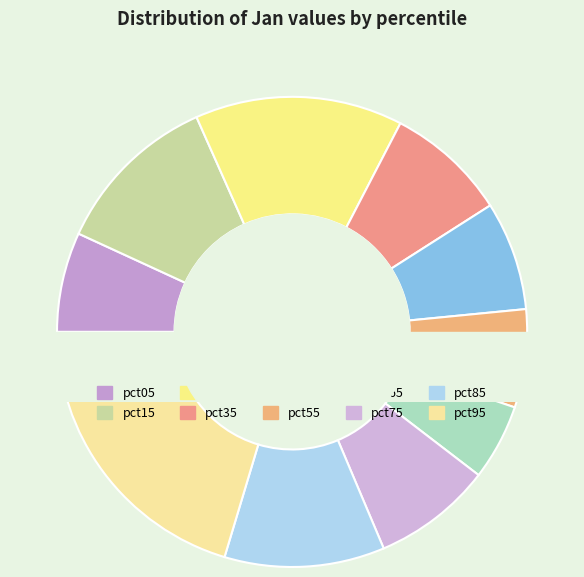

True or false: pct25 accounts for 25% of the total.

False